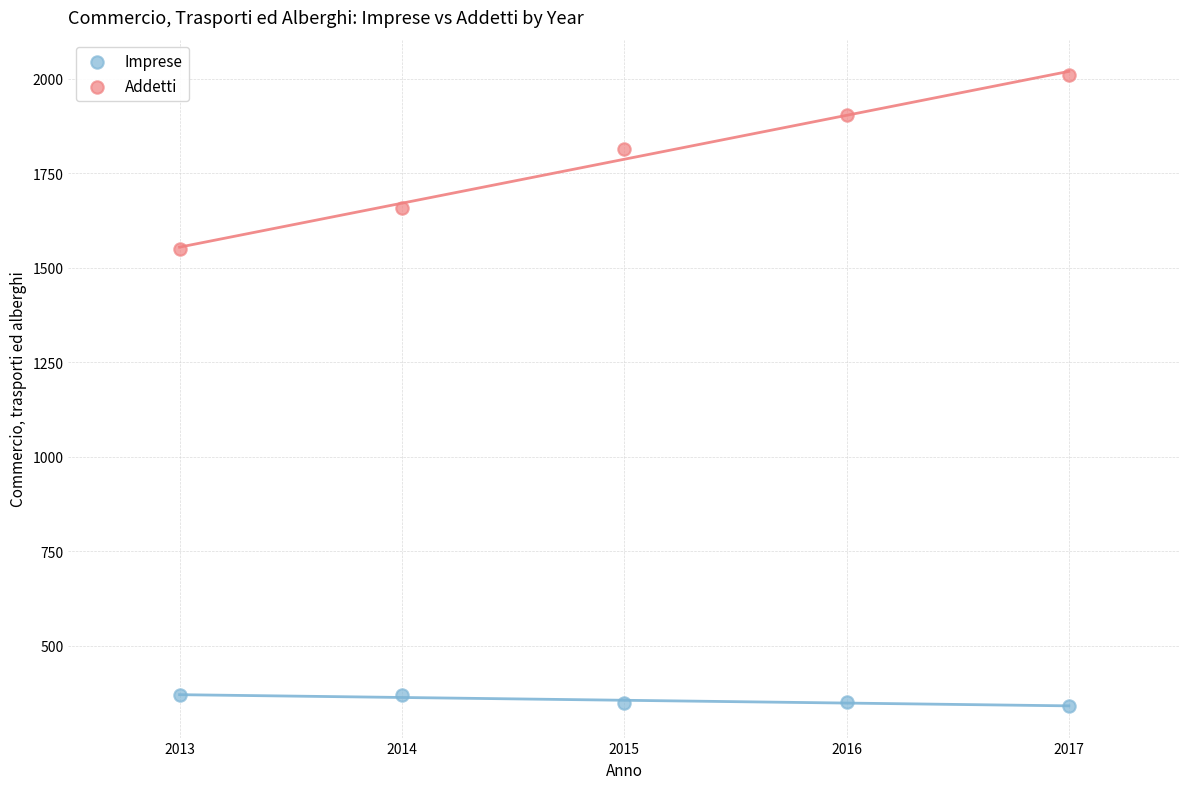

What are all the series names shown in the legend?

Imprese, Addetti